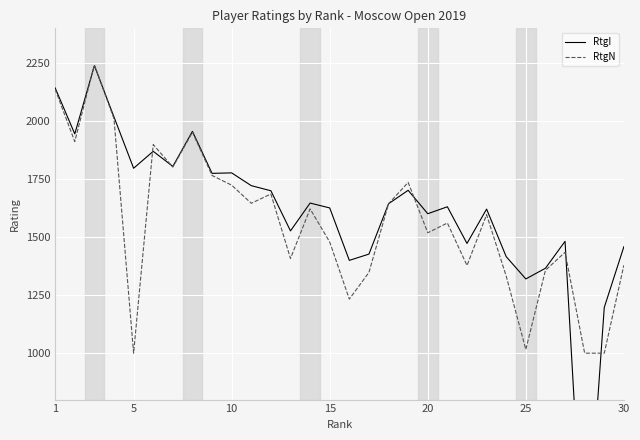

What is the maximum value for RtgN?

2243